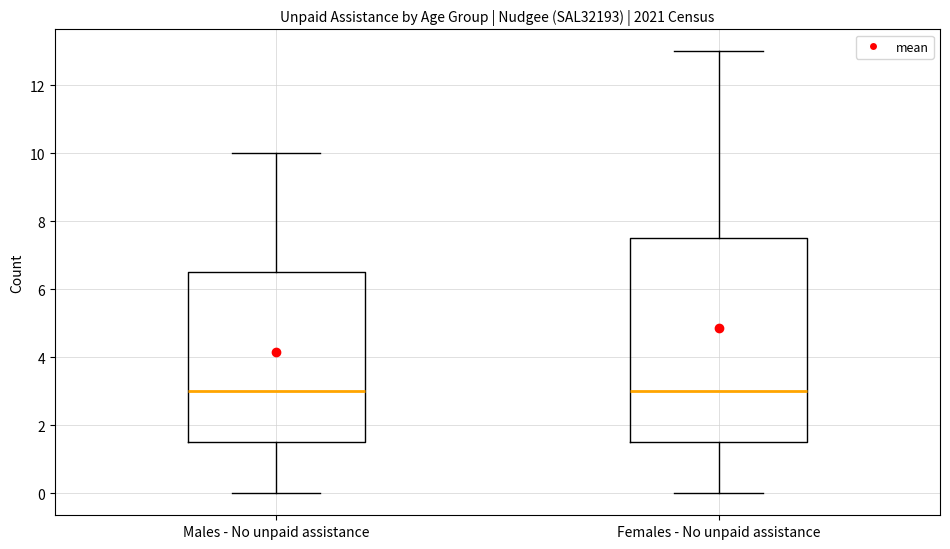

Where does the lower whisker of the box for Males - No unpaid assistance end on the y-axis? The values are not printed on the chart, so give them approximately, as read against the axis.

0.0